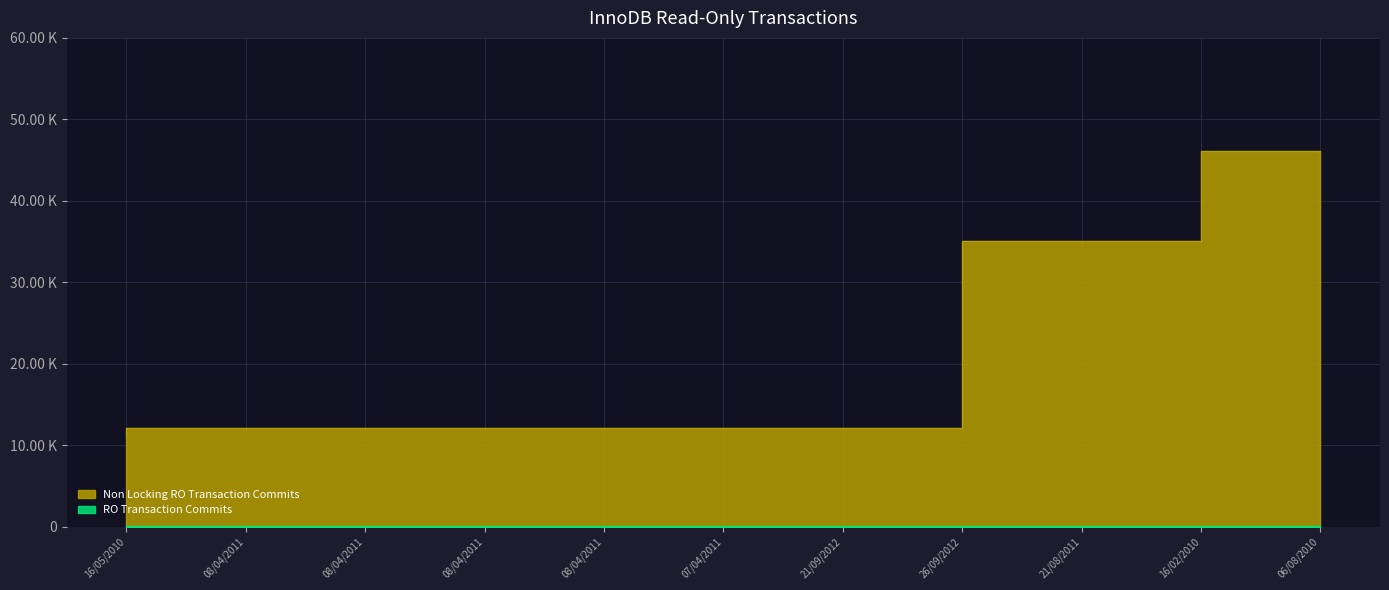

At which category is the sum across all series the highest?

06/08/2010